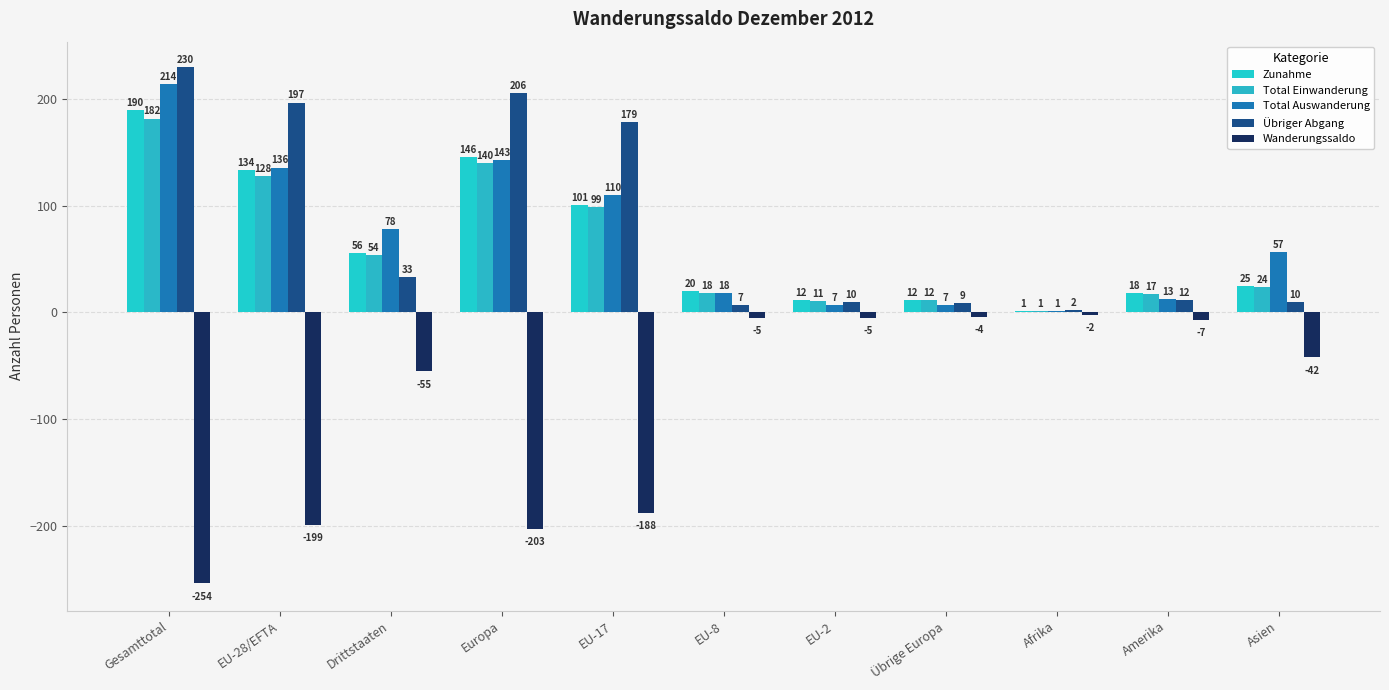

What is the total value across all series at EU-2?

35